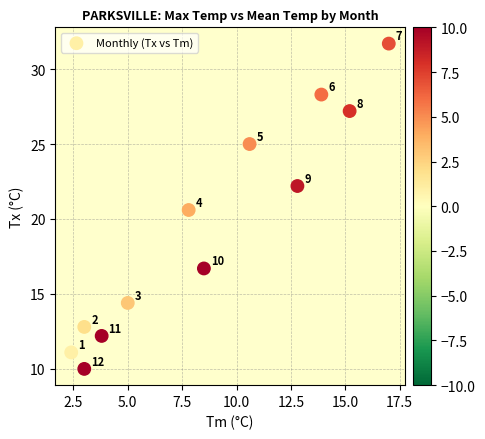

What Y value in the scatter plot is closest to 20?

20.6